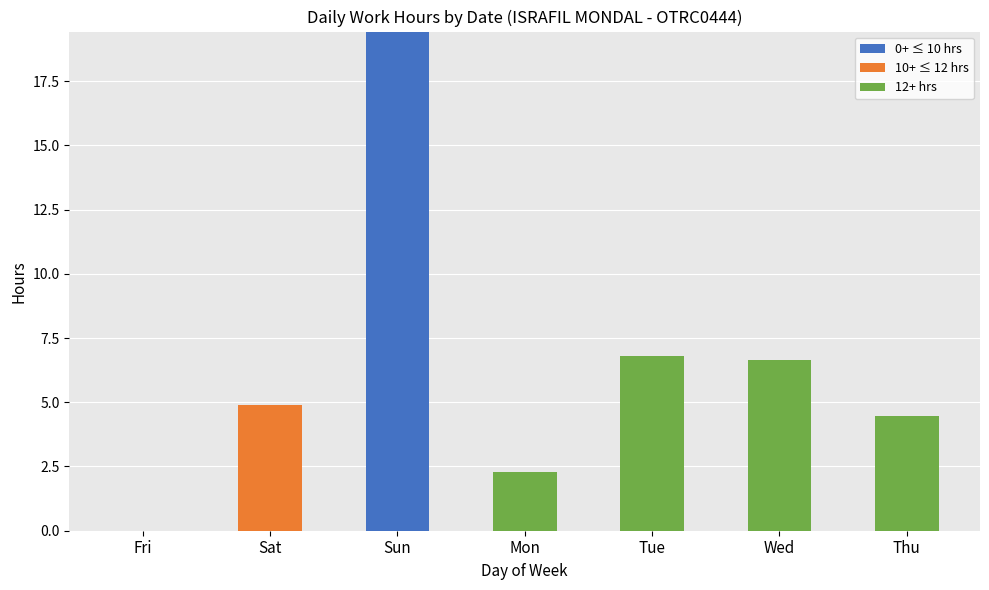

Are the bars grouped side by side (vs. stacked)?

No